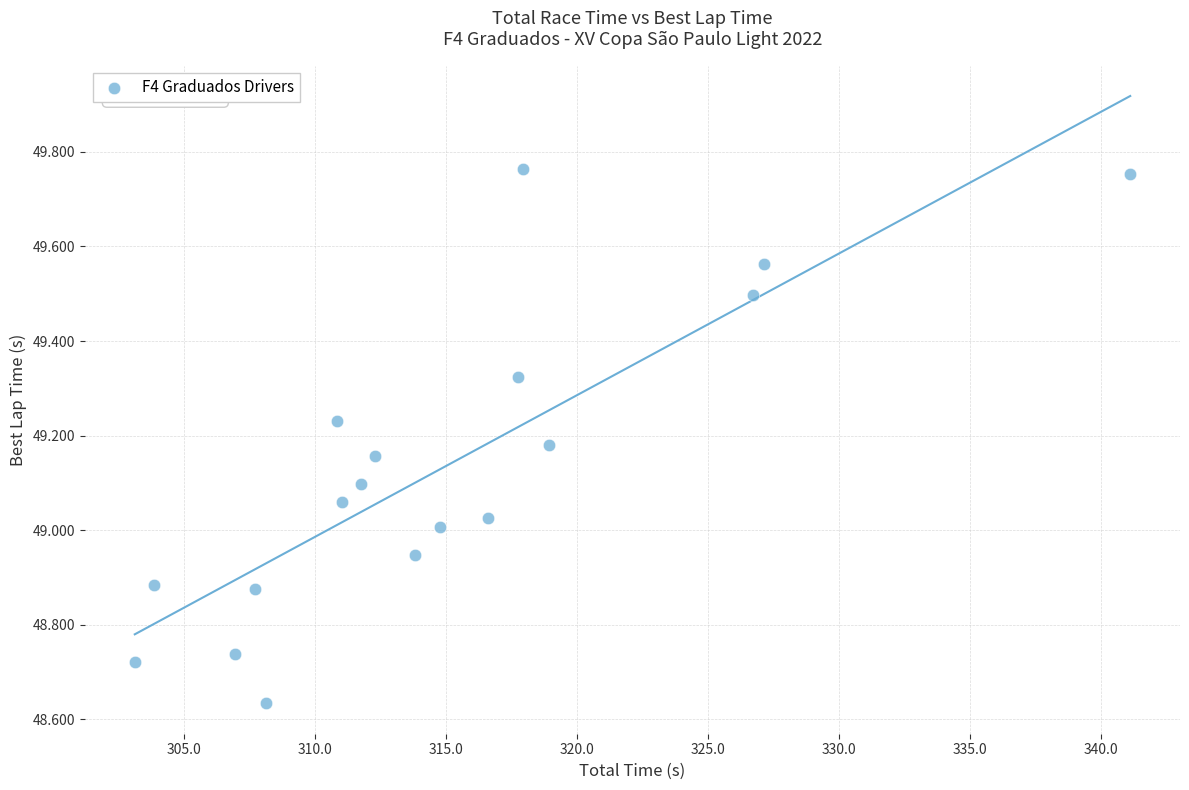

What is the range of X values (max minus min)?

38.0